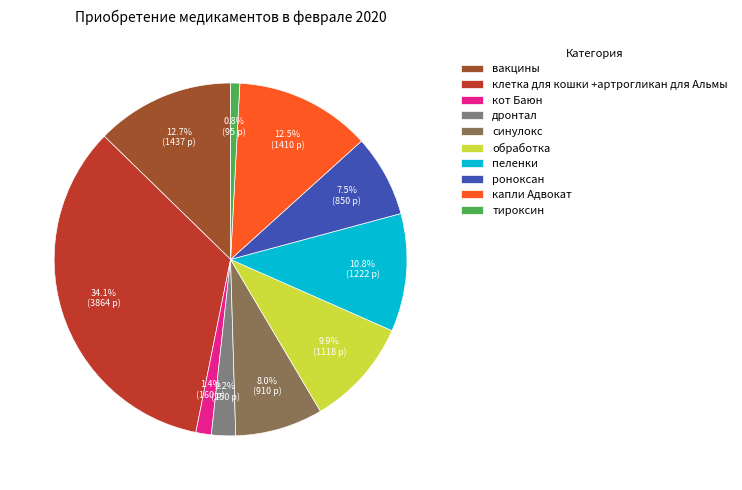

How many segments does this pie chart have?

10